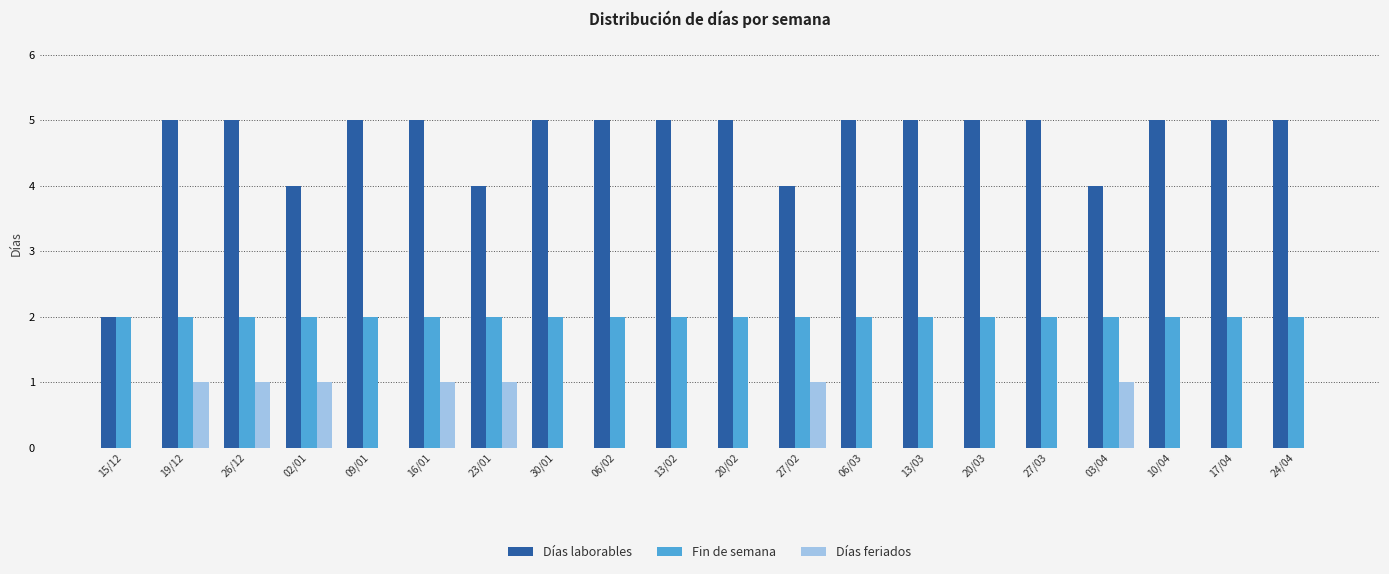

What is the highest value of the Días laborables series?

5